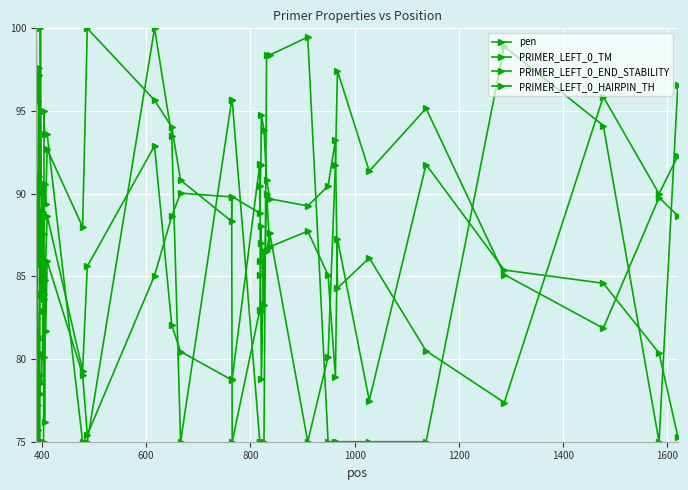

At how many categories does at least one series exceed 89?

35